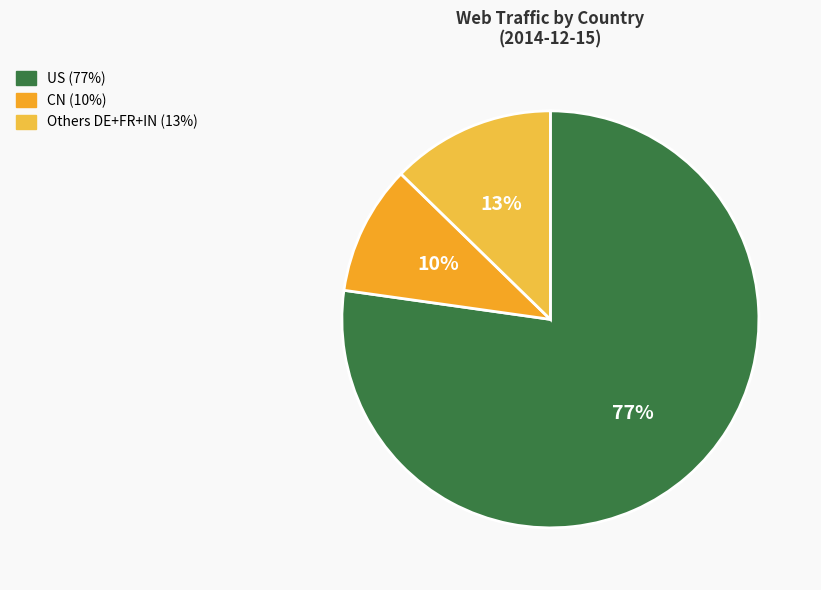

Count the number of slices in the pie.

3